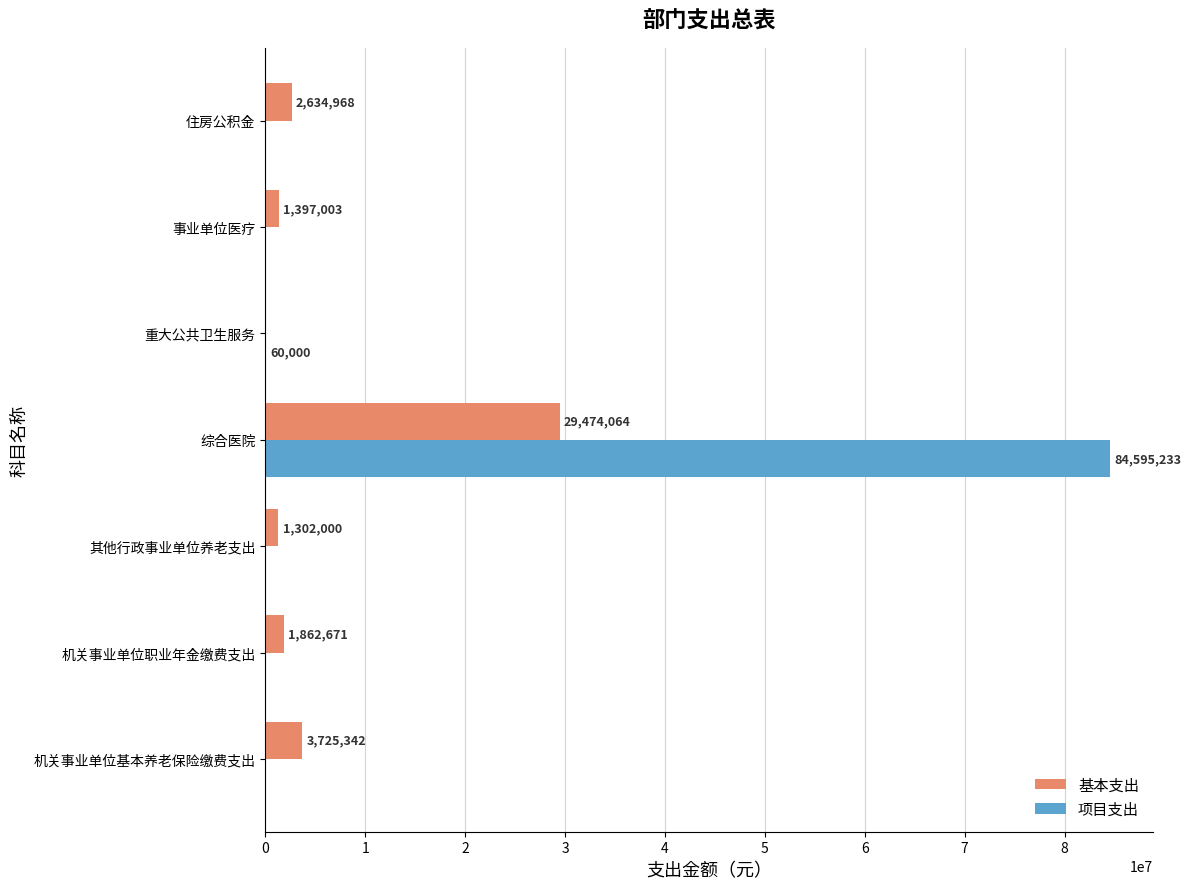

Which label corresponds to the largest value in the chart?

综合医院